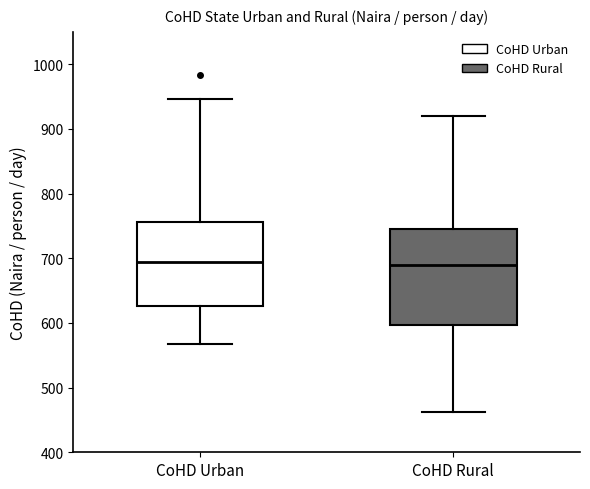

Comparing the boxes themselves (not the whiskers), which one is the tallest?

CoHD Rural